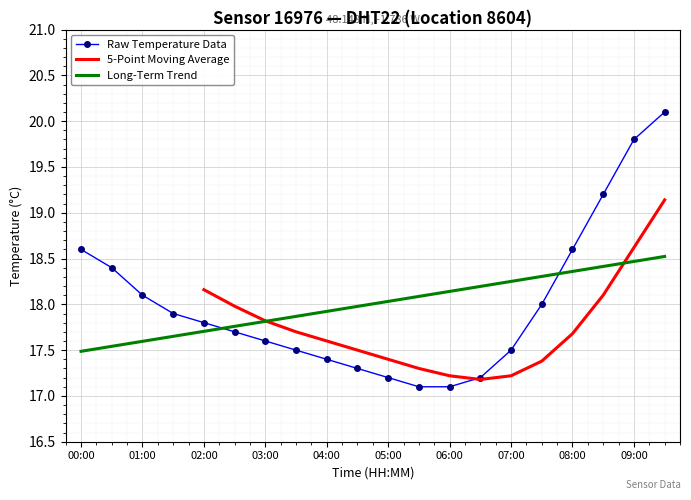

List the labels in order of value, largest first.

09:30, 09:00, 08:30, 00:00, 08:00, 00:30, 01:00, 07:30, 01:30, 02:00, 02:30, 03:00, 03:30, 07:00, 04:00, 04:30, 05:00, 06:30, 05:30, 06:00